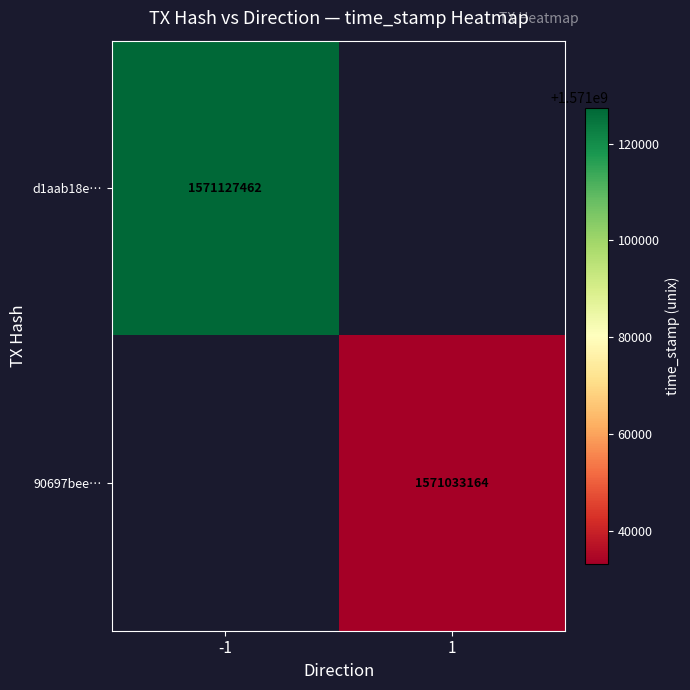

The value of 90697bee… at 1 is 358611987. True or false?

False